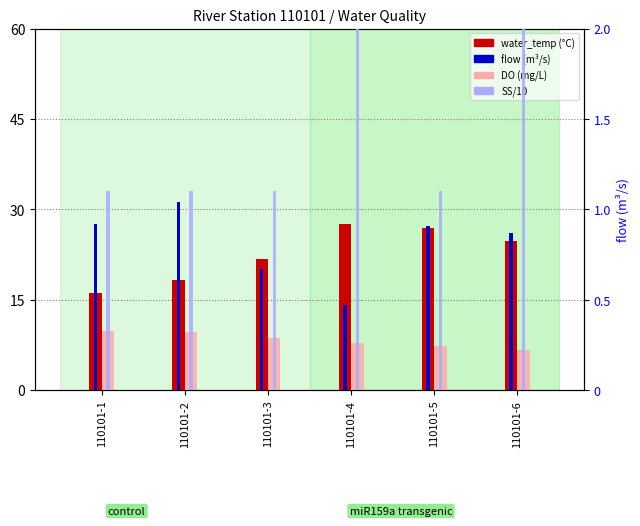

Are the bars grouped side by side (vs. stacked)?

Yes